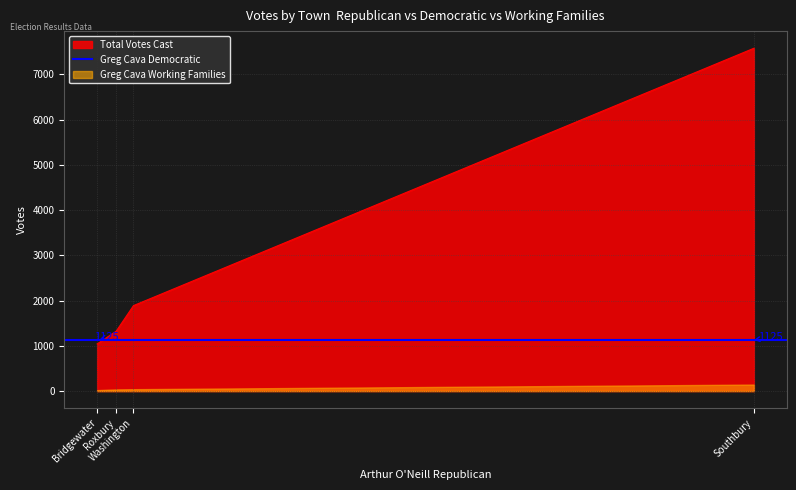

Which series has the largest total across all categories?

Total Votes Cast